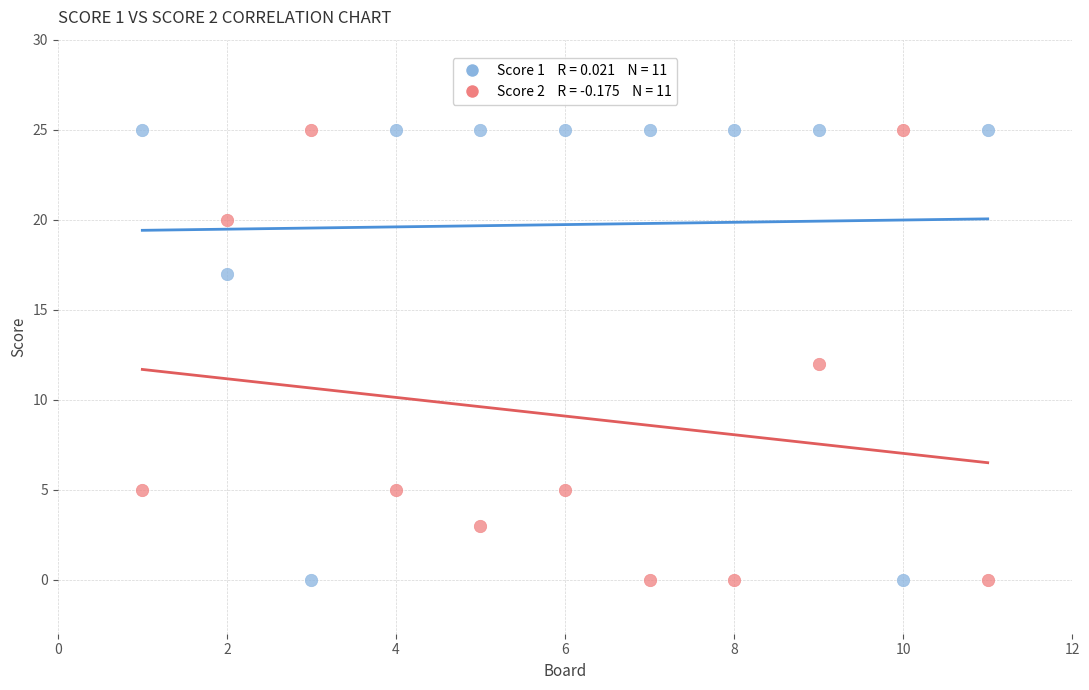

Across all data points, what is the range of X values (max minus min)?

10